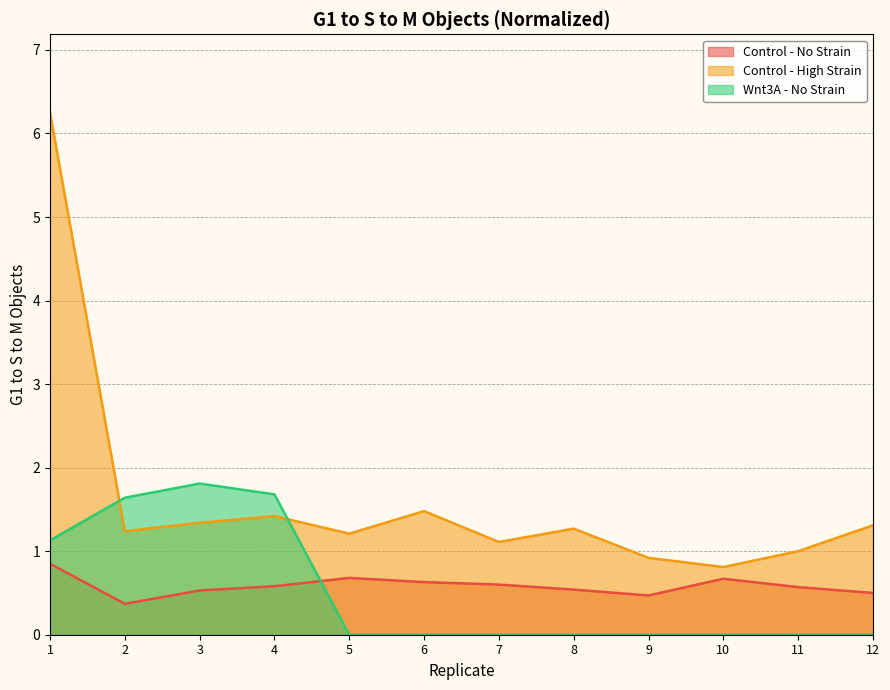

Which category has the lowest value across all series?

5